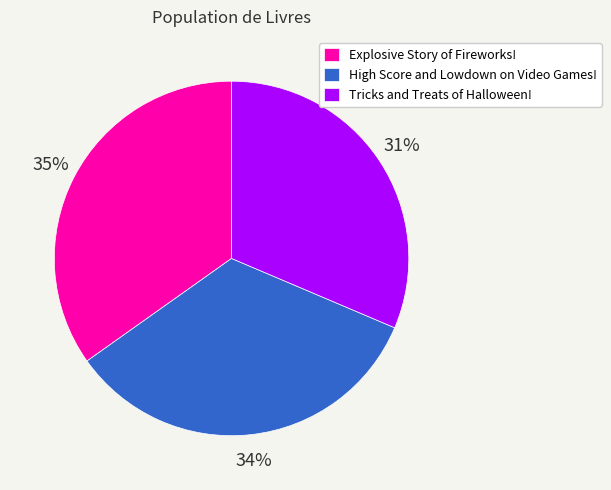

To the nearest percent, what portion does Tricks and Treats of Halloween! represent?

31%